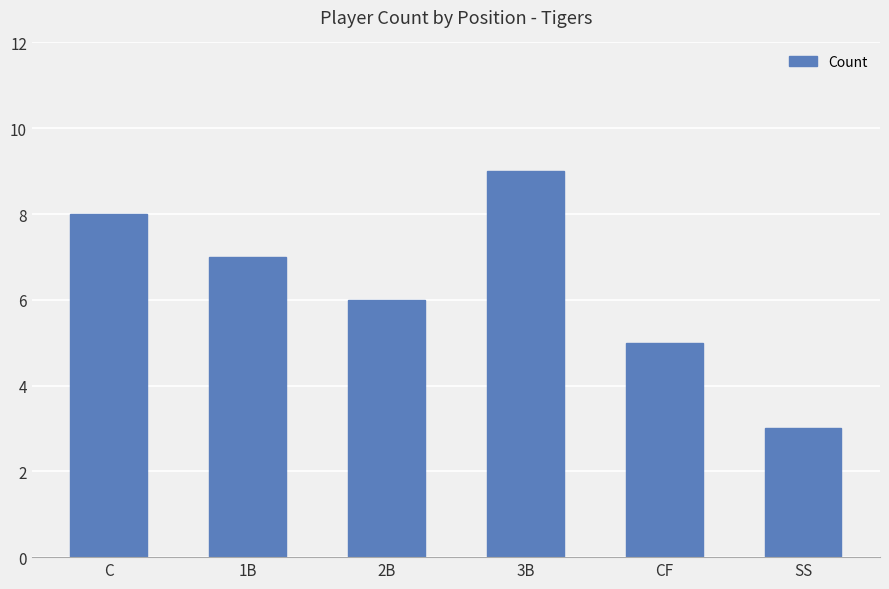

Count the values in the range 5 to 8.

4